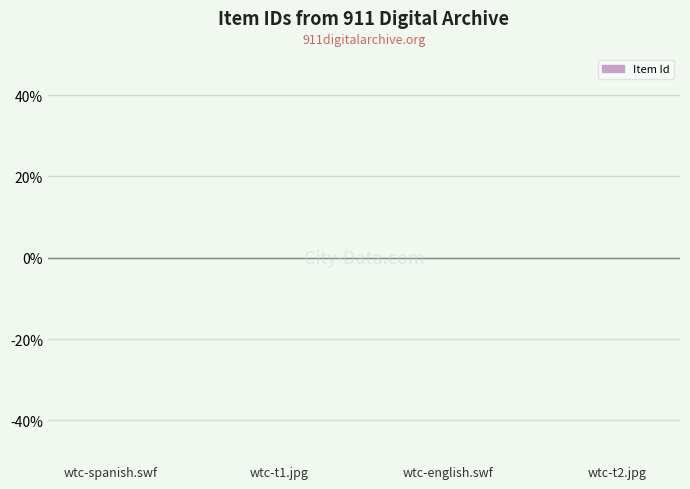

The value at wtc-english.swf is -0.0. True or false?

True